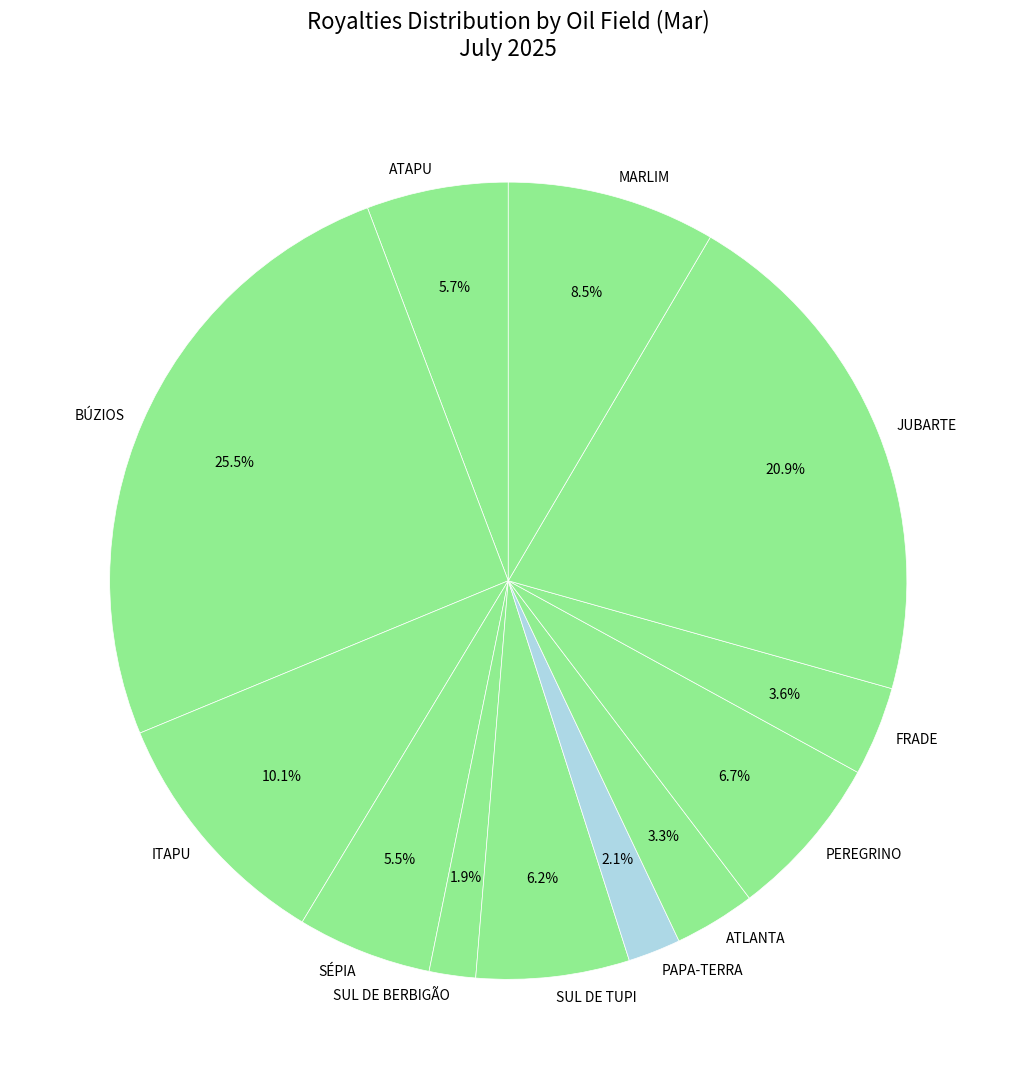

Does SUL DE TUPI account for over 50% of the chart?

No